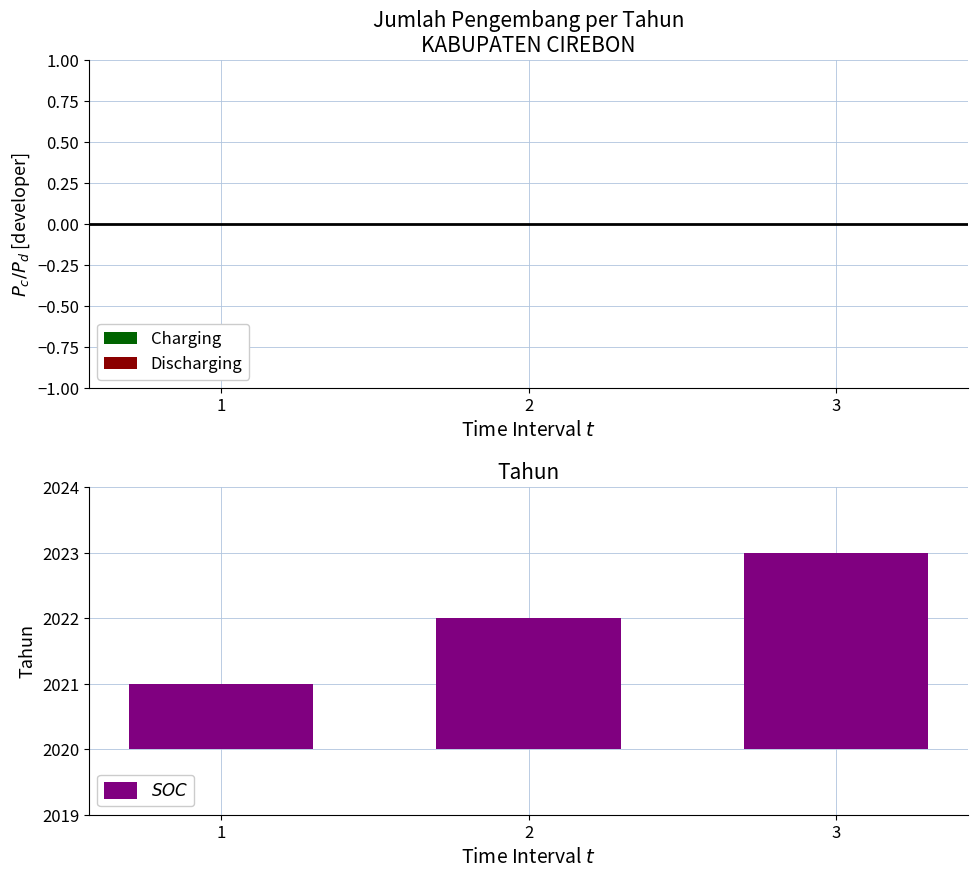

How many data points in SOC are above 2?

1